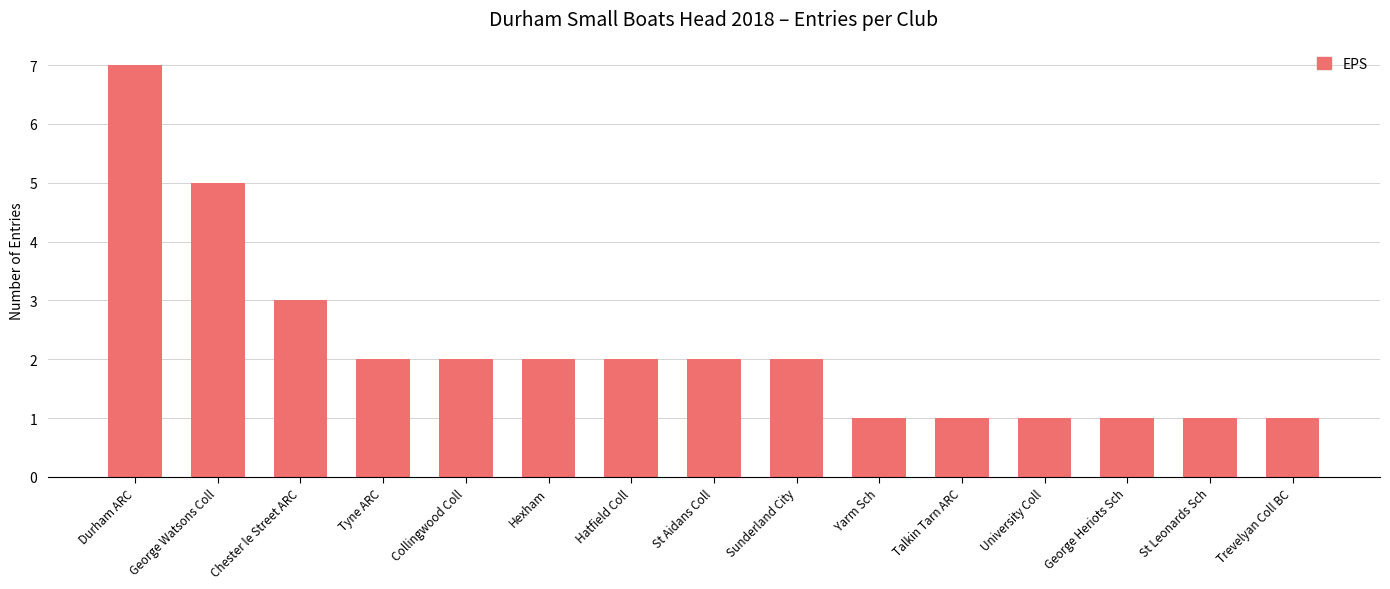

What is the change in value from Sunderland City to St Leonards Sch?

-1